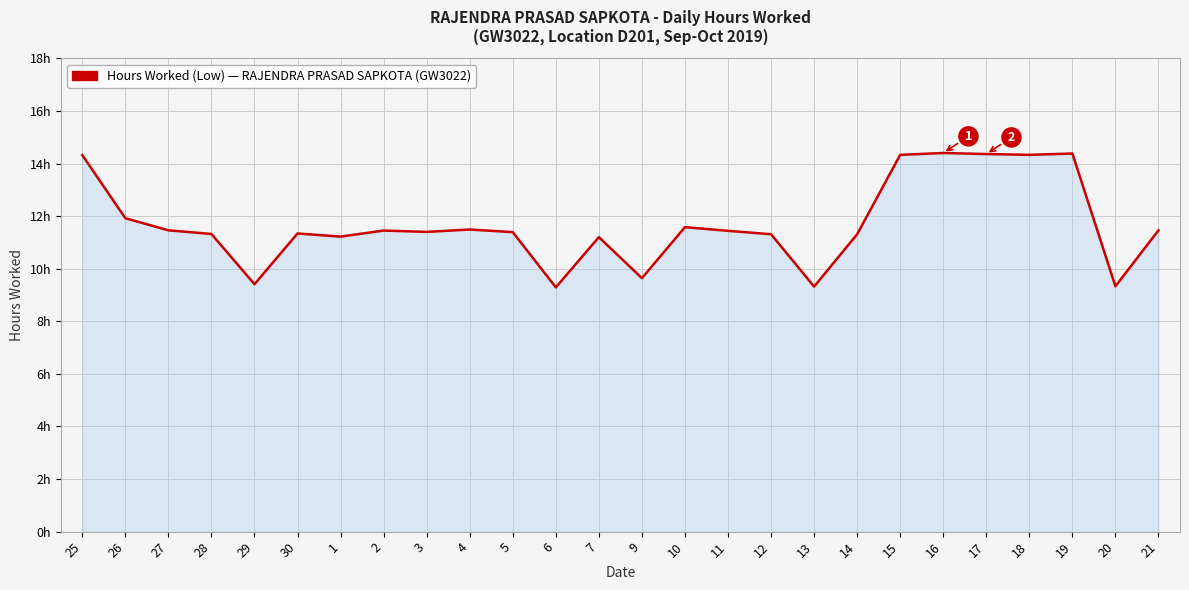

Does the chart display data point markers on the line(s)?

No